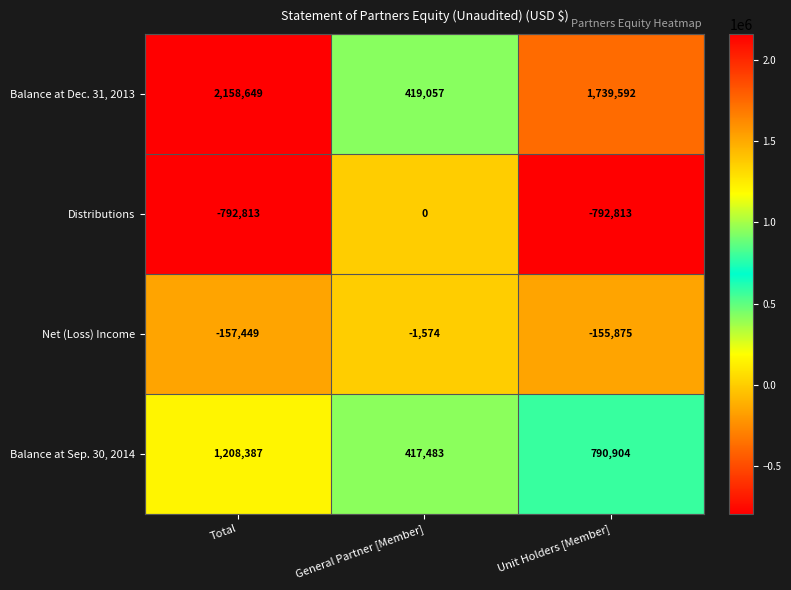

Which series has the largest total across all categories?

Balance at Dec. 31, 2013